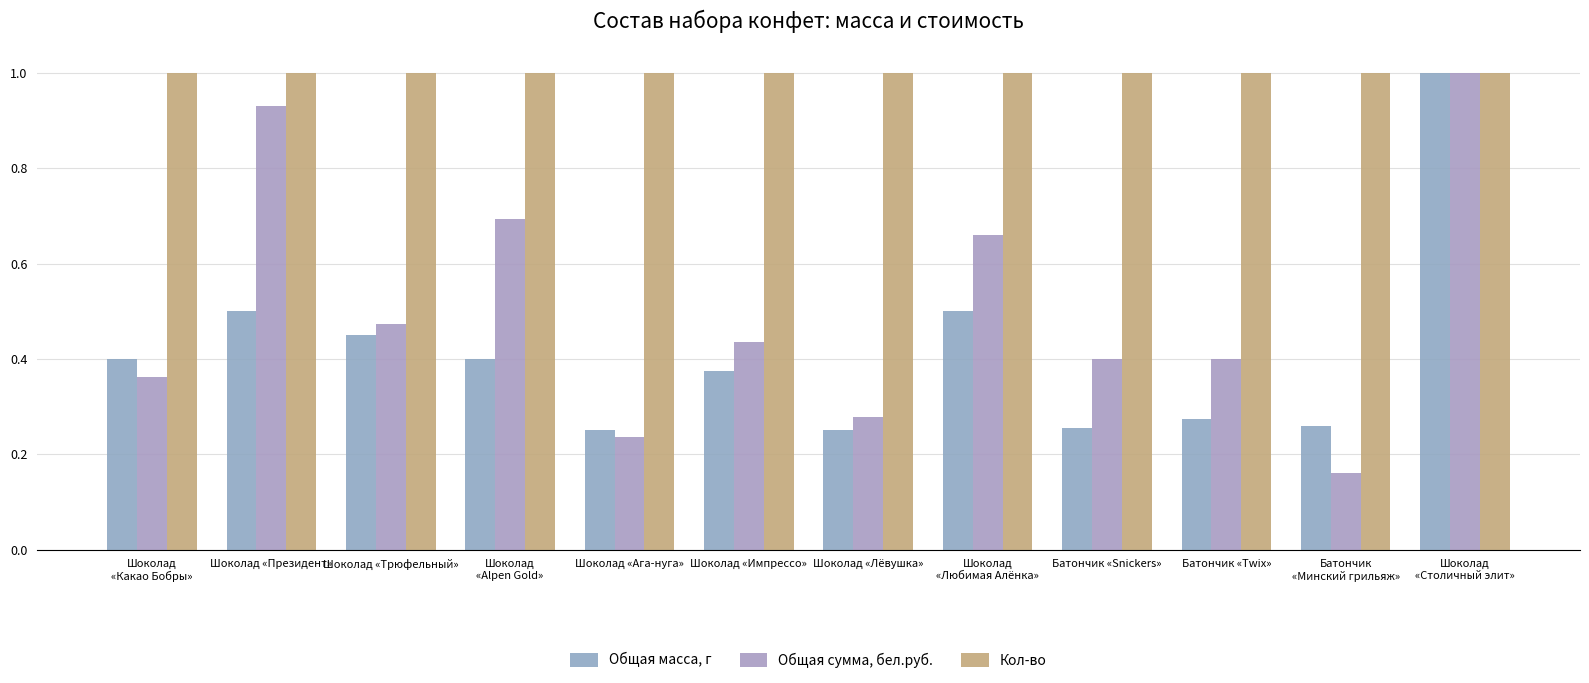

How many categories are shown in the chart?

12